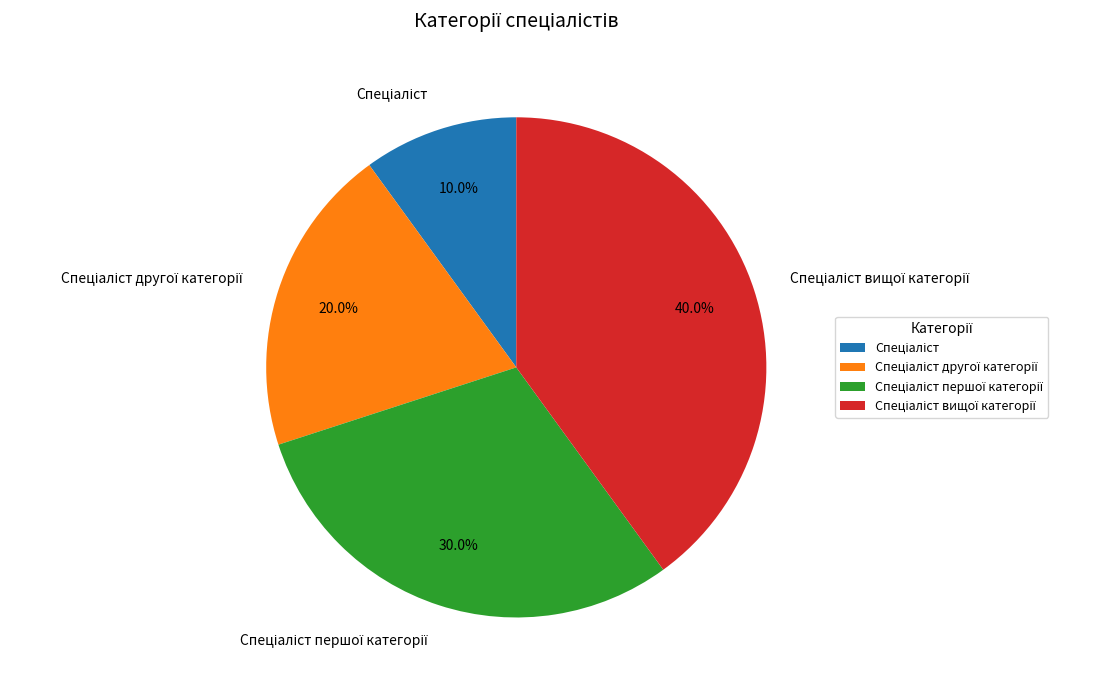

Is there any slice that represents more than half of the pie?

No